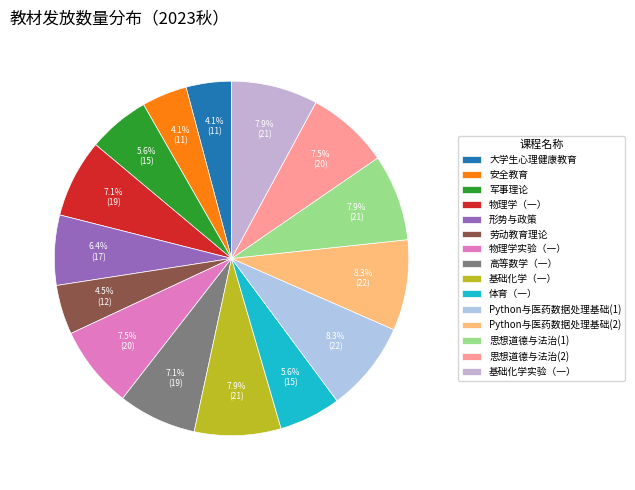

The 形势与政策 slice represents 13% of the pie. True or false?

False